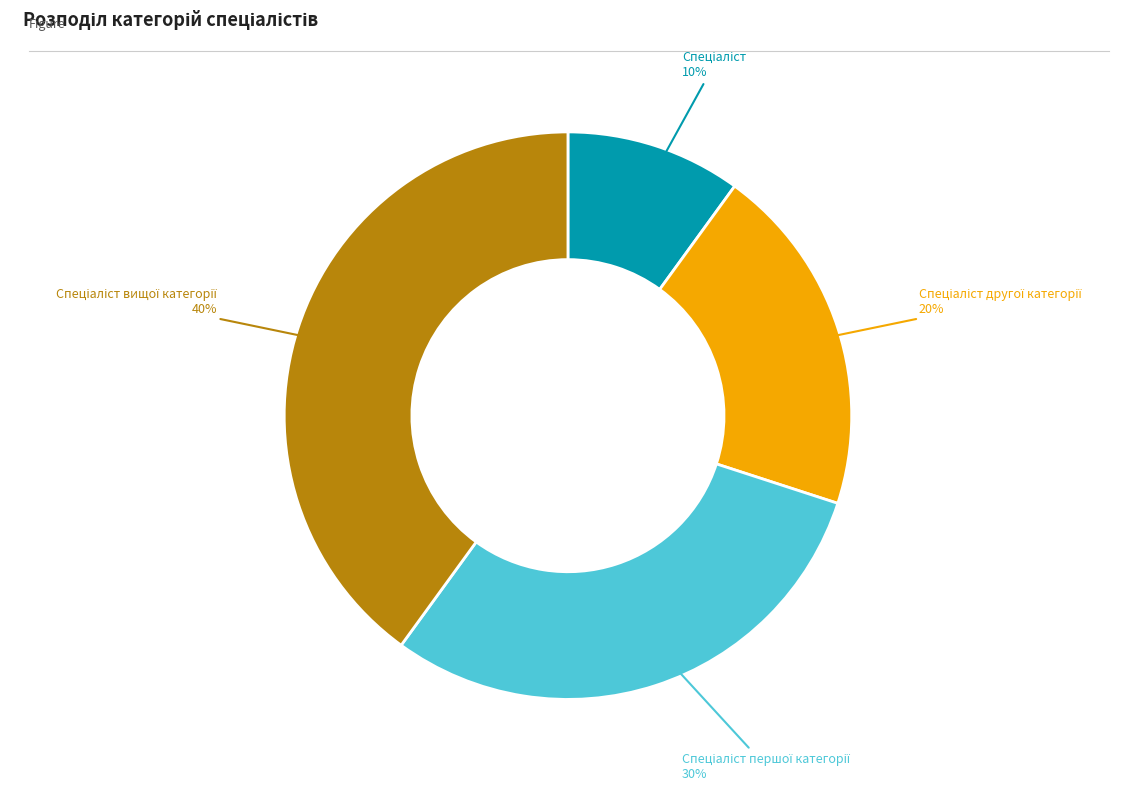

Is there any slice that represents more than half of the pie?

No